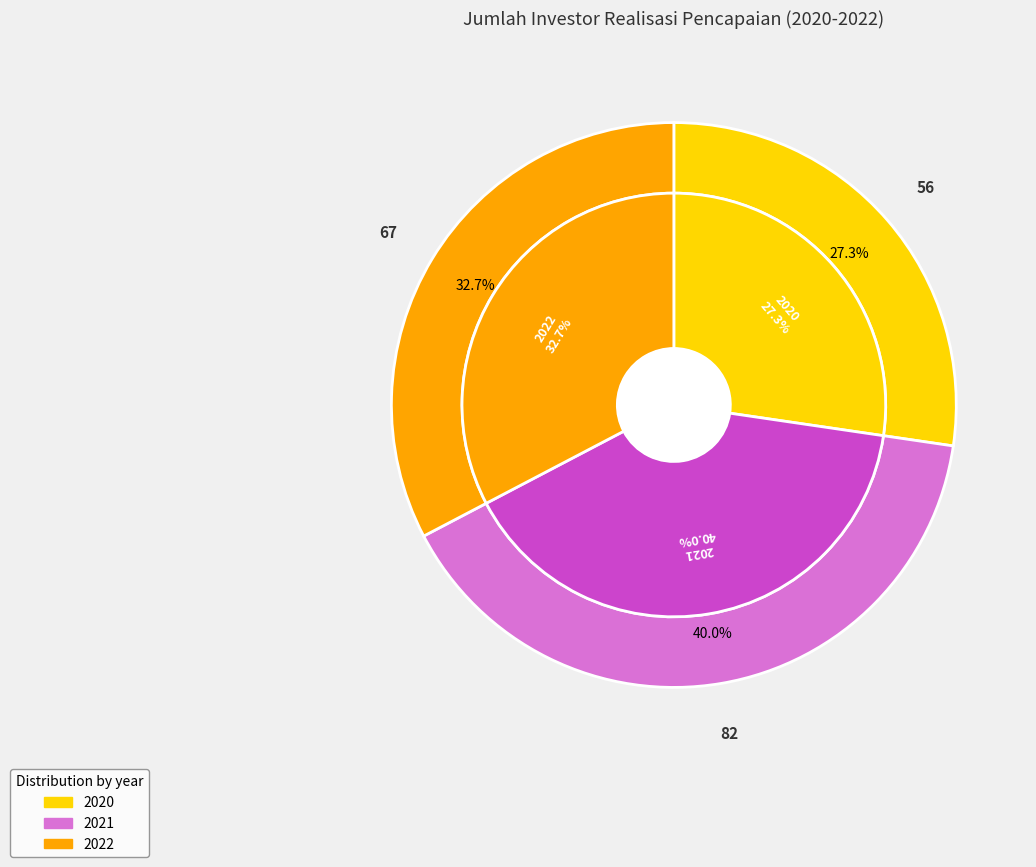

What is the change in value from 2021 to 2022?

-15